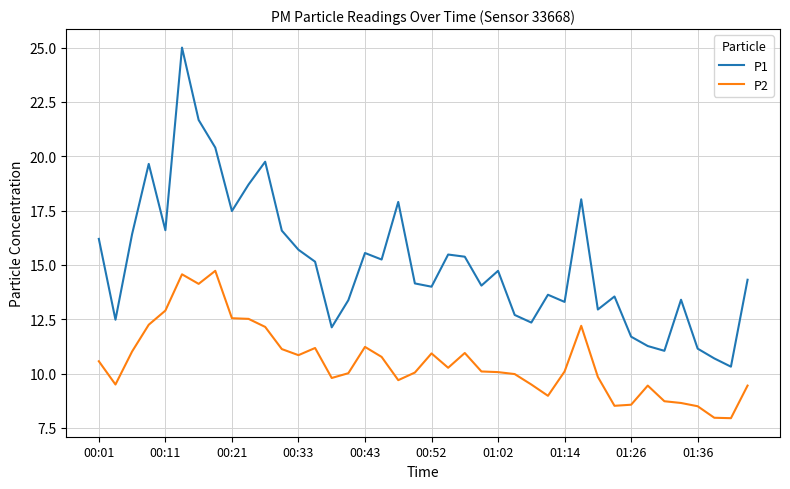

What is the difference between the maximum and minimum values in the P2 series?

6.8